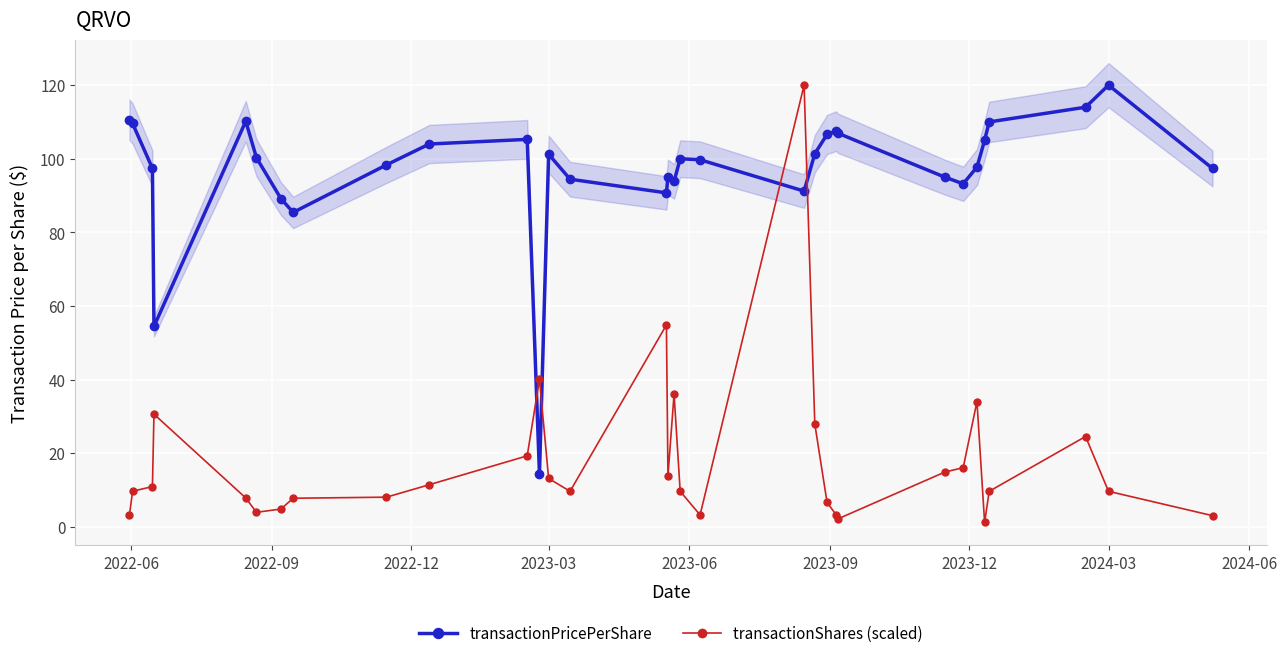

What is the maximum value for transactionShares (scaled)?

120.0